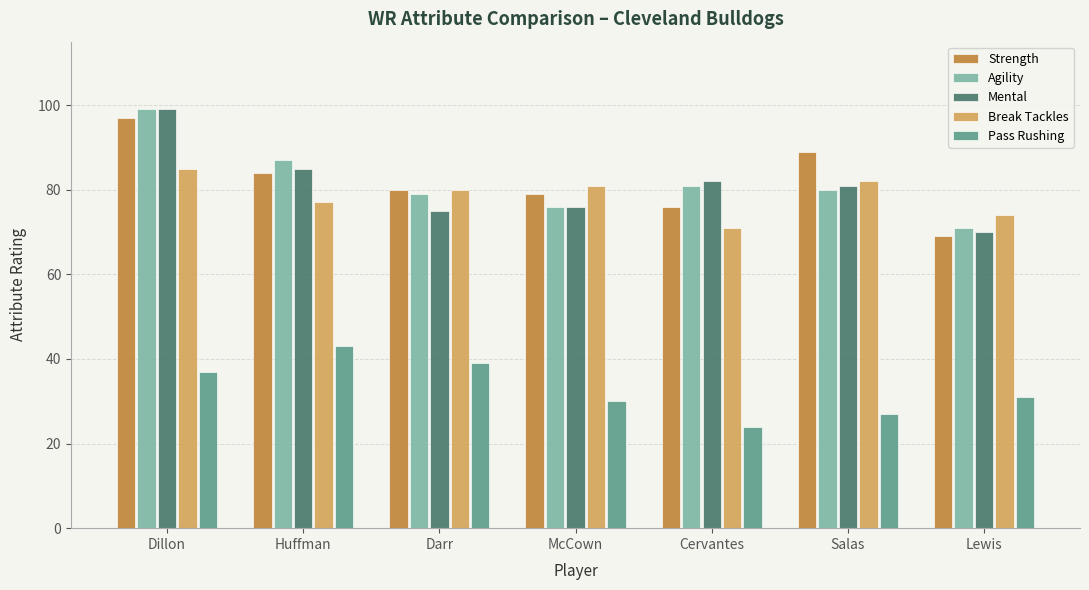

What is the approximate value of Mental at Salas, to the nearest 10?

80